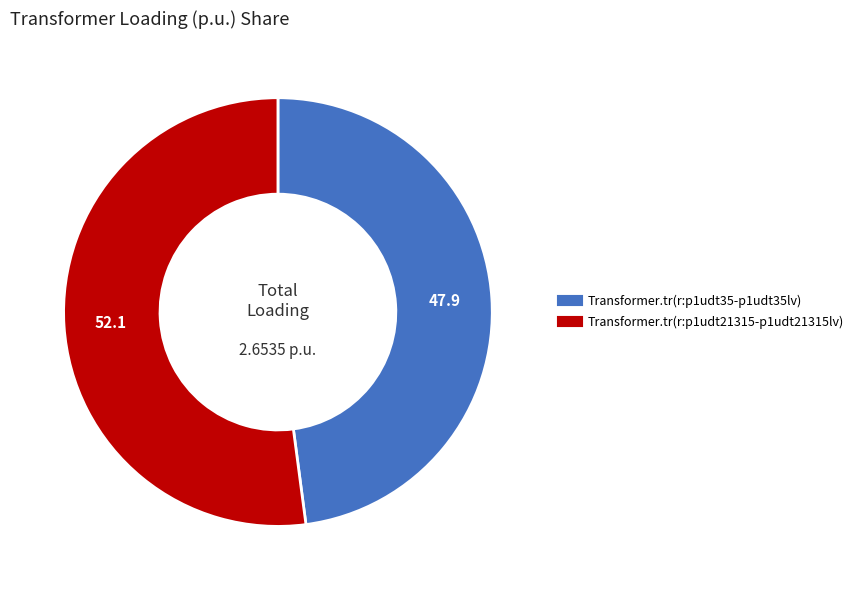

Which slice is the smallest?

Transformer.tr(r:p1udt35-p1udt35lv)